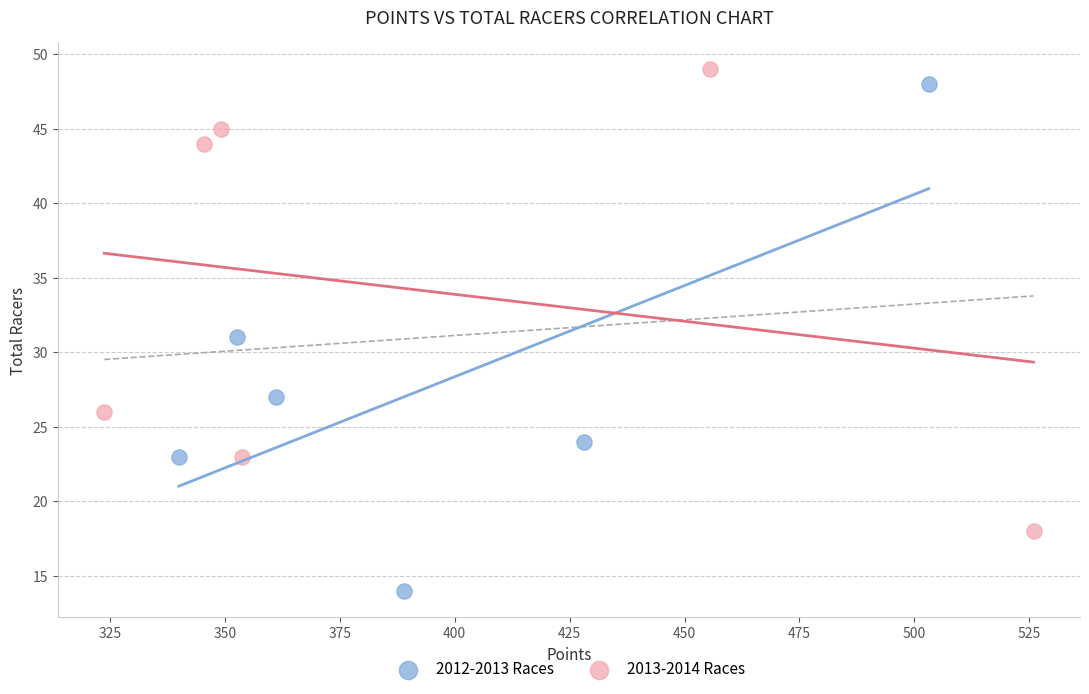

Which series has the largest Y range (max minus min)?

2012-2013 Races